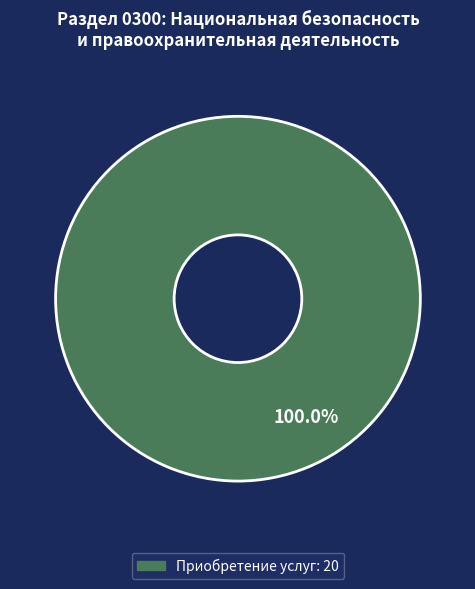

Does any single category account for the majority?

Yes